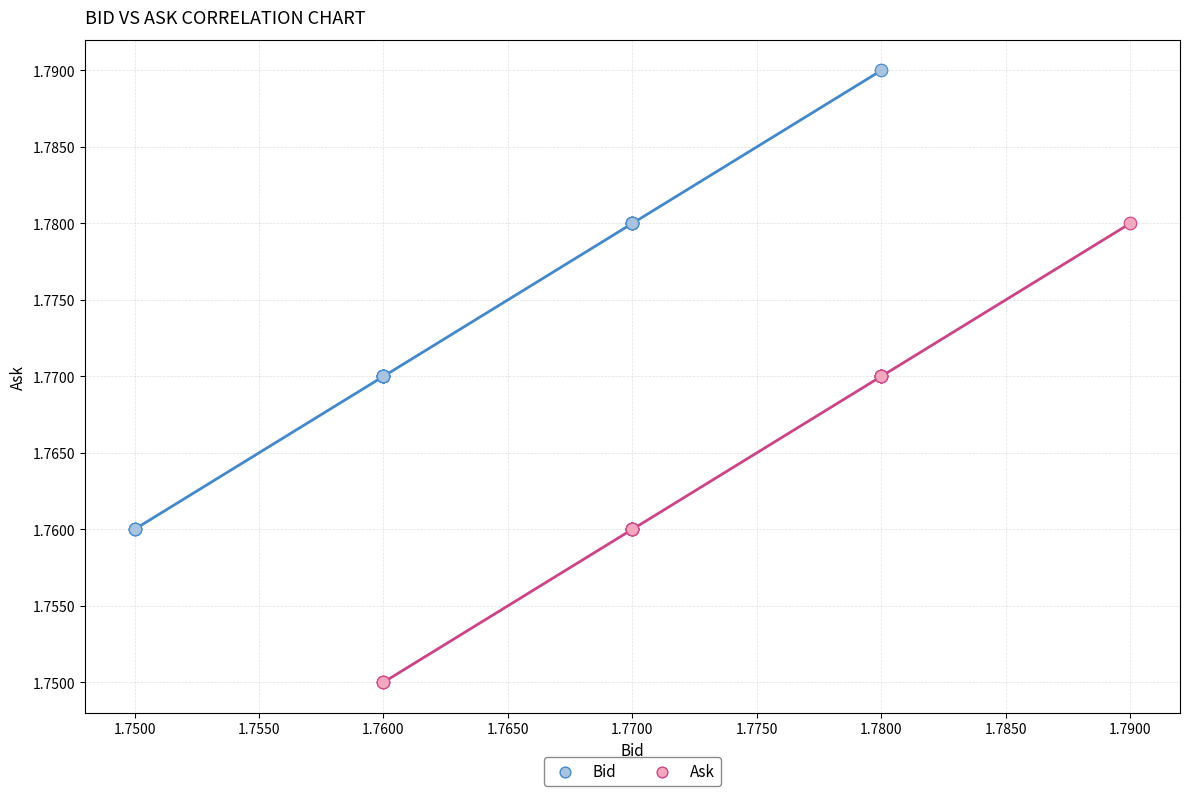

Which series reaches the minimum Y coordinate?

Ask